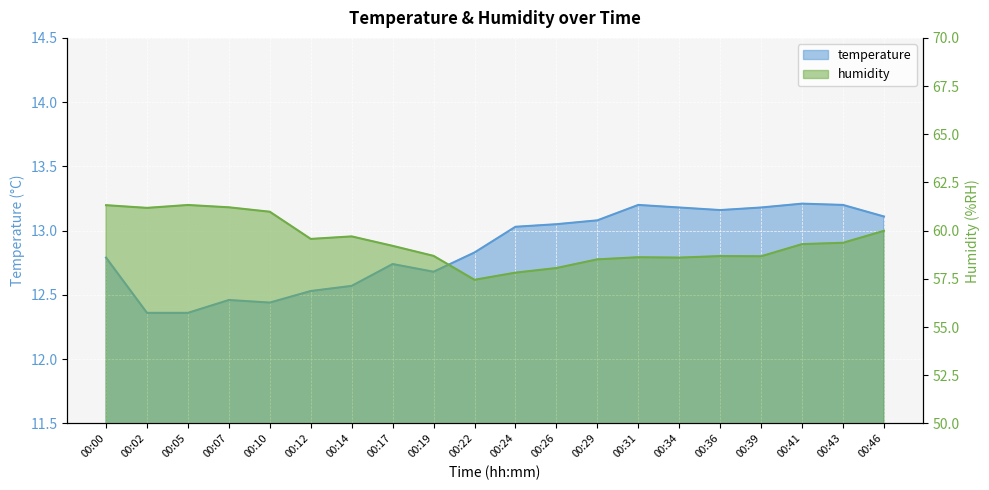

What is the difference between the temperature values at 00:05 and 00:39?

0.8